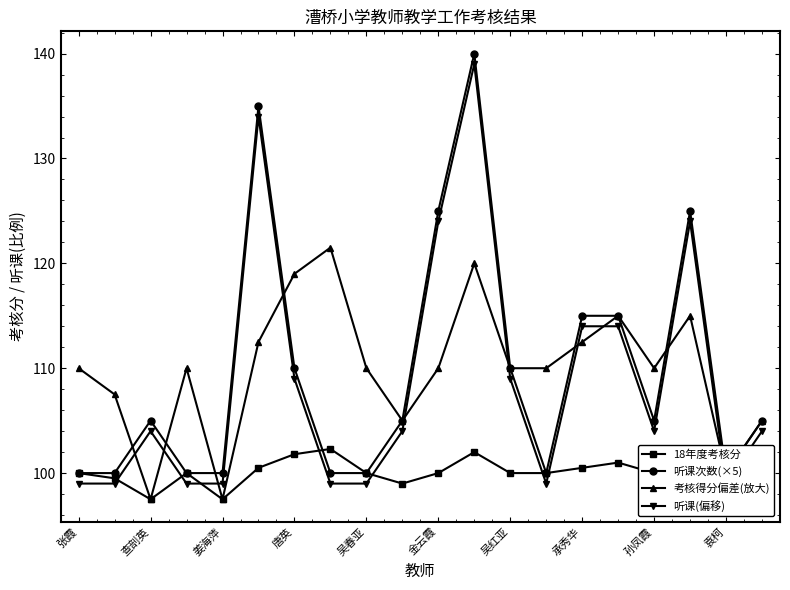

Reading left to right, what are all the values shown in this chart?

18年度考核分: 100.0	99.5	97.5	100.0	97.5	100.5	101.8	102.3	100.0	99.0	100.0	102.0	100.0	100.0	100.5	101.0	100.0	101.0	98.0	99.0
听课次数(×5): 100.0	100.0	105.0	100.0	100.0	135.0	110.0	100.0	100.0	105.0	125.0	140.0	110.0	100.0	115.0	115.0	105.0	125.0	100.0	105.0
考核得分偏差(放大): 110.0	107.5	97.5	110.0	97.5	112.5	119.0	121.5	110.0	105.0	110.0	120.0	110.0	110.0	112.5	115.0	110.0	115.0	100.0	105.0
听课(偏移): 99.0	99.0	104.0	99.0	99.0	134.0	109.0	99.0	99.0	104.0	124.0	139.0	109.0	99.0	114.0	114.0	104.0	124.0	99.0	104.0